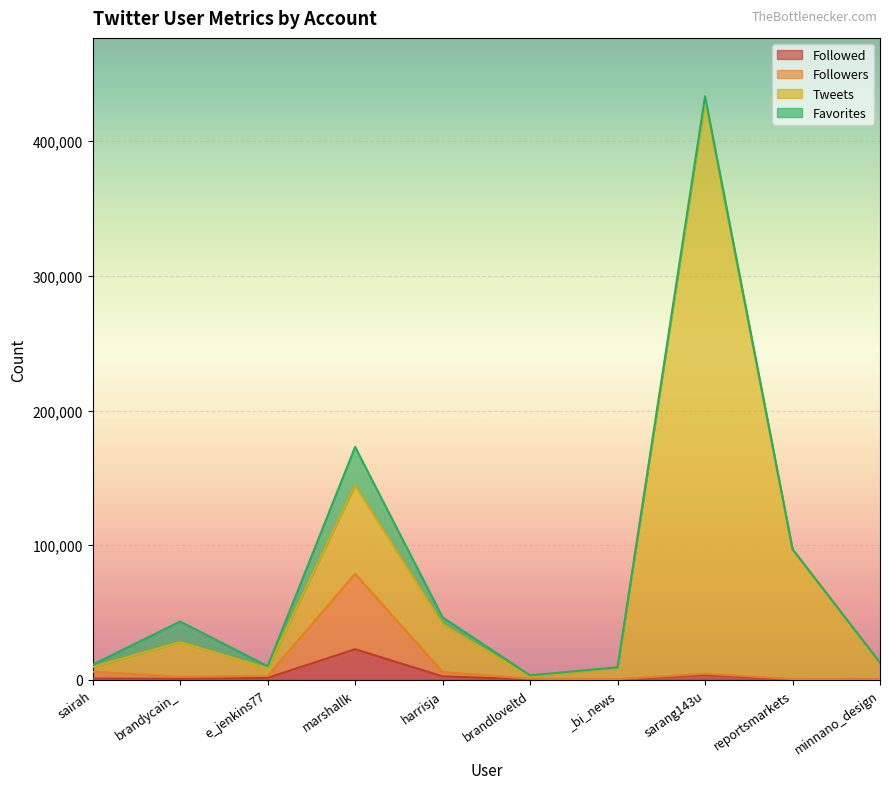

Between sairah and e_jenkins77, which is larger?

e_jenkins77